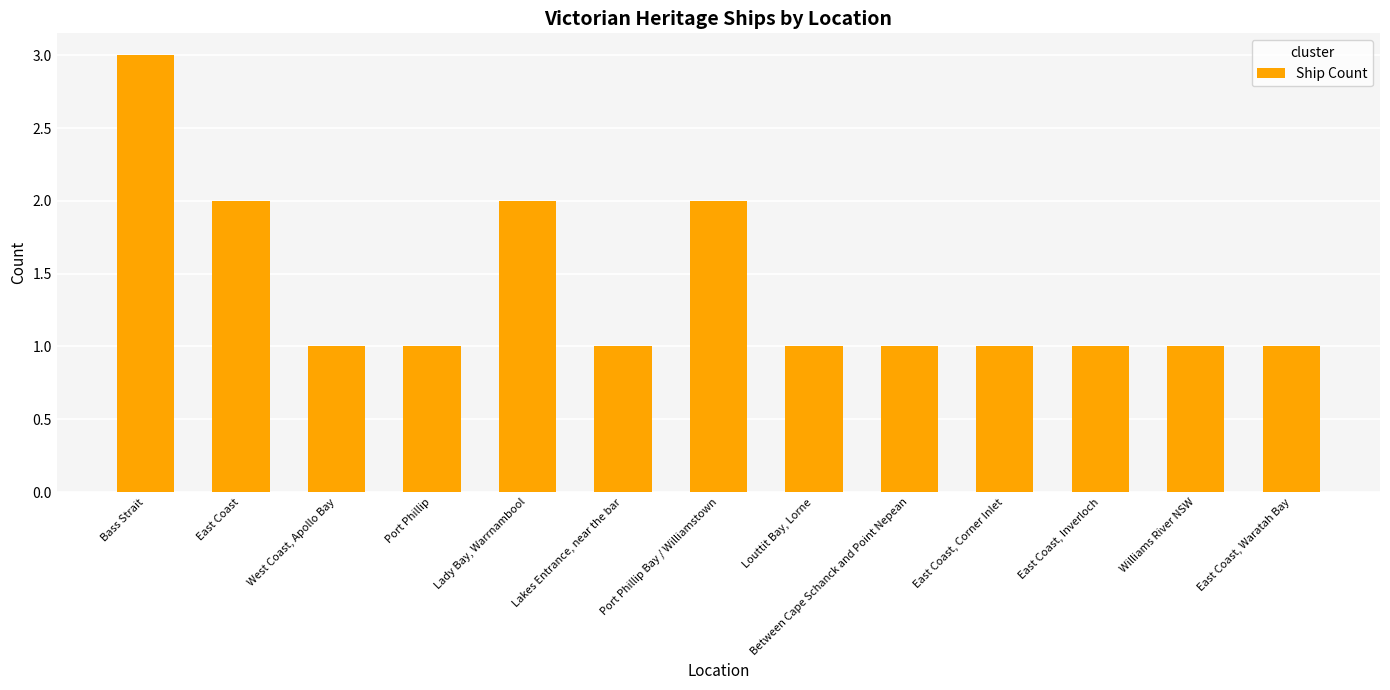

What is the label of the 11th bar from the left?

East Coast, Inverloch